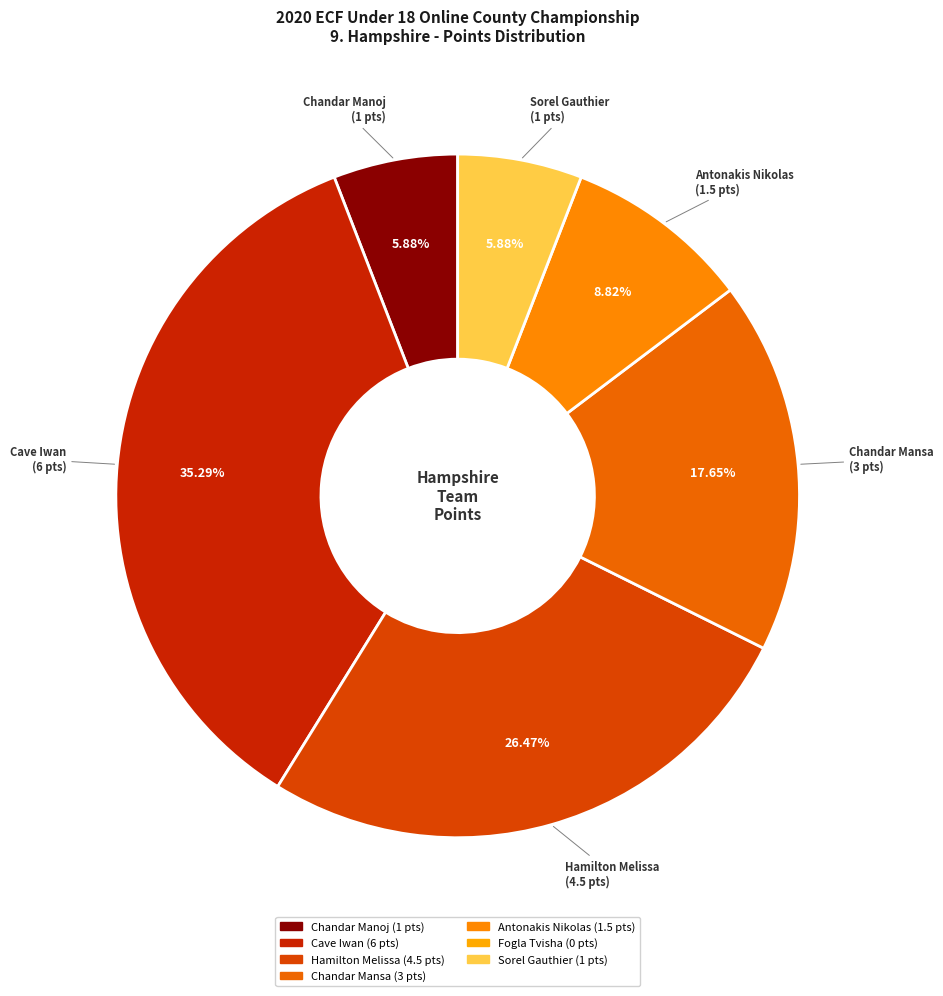

Is there a majority slice in this chart?

No